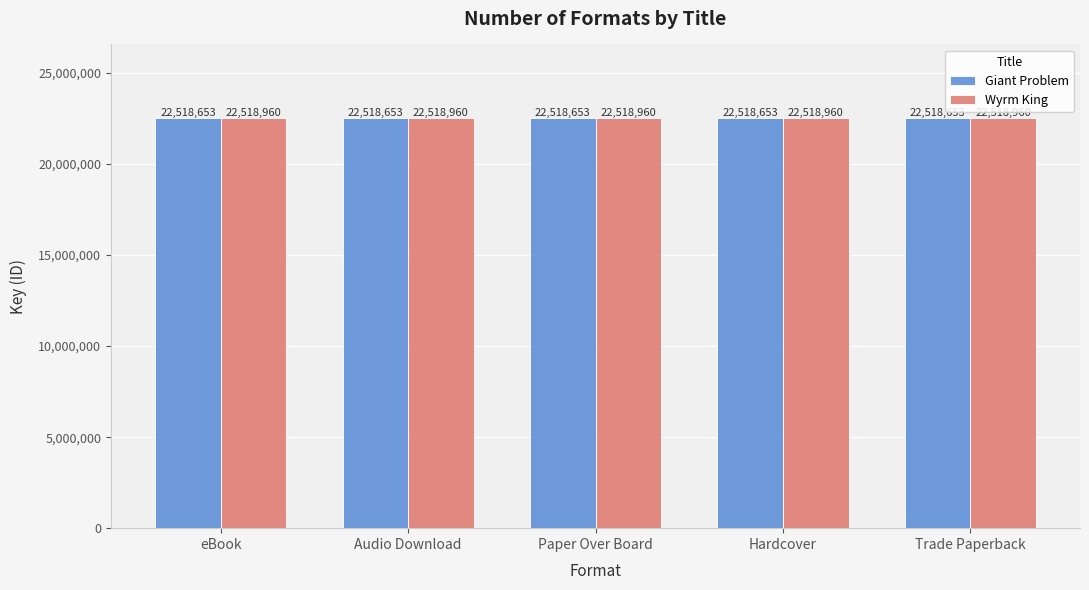

How many bars are there in total?

10